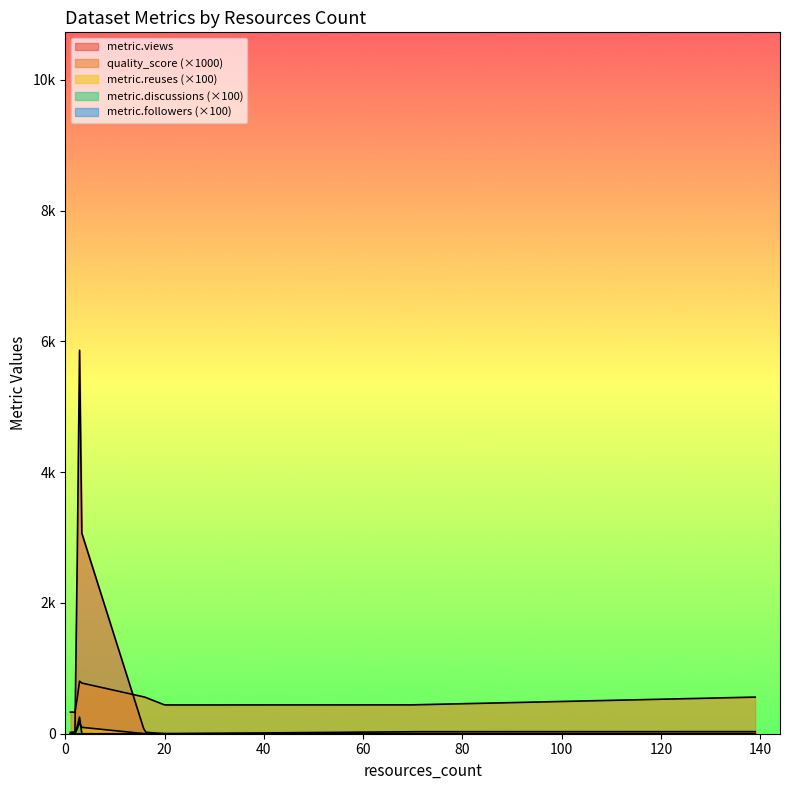

List the labels in order of metric.reuses value, largest first.

3, 3, 3, 20, 1, 1, 1, 1, 1, 2, 69, 16, 139, 1, 3, 1, 2, 1, 1, 1, 1, 1